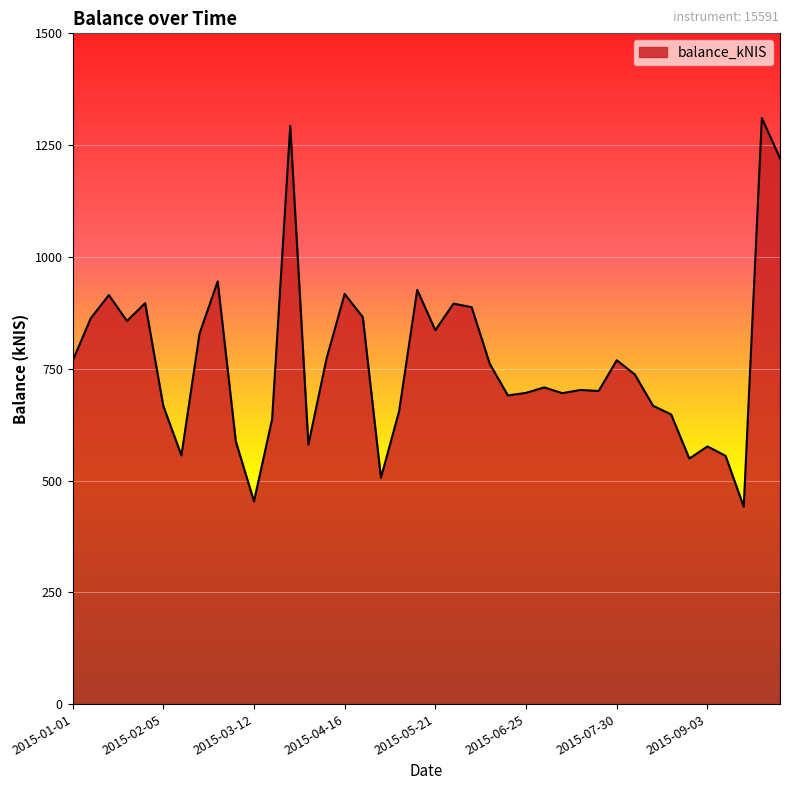

What is the smallest value displayed?

441.3